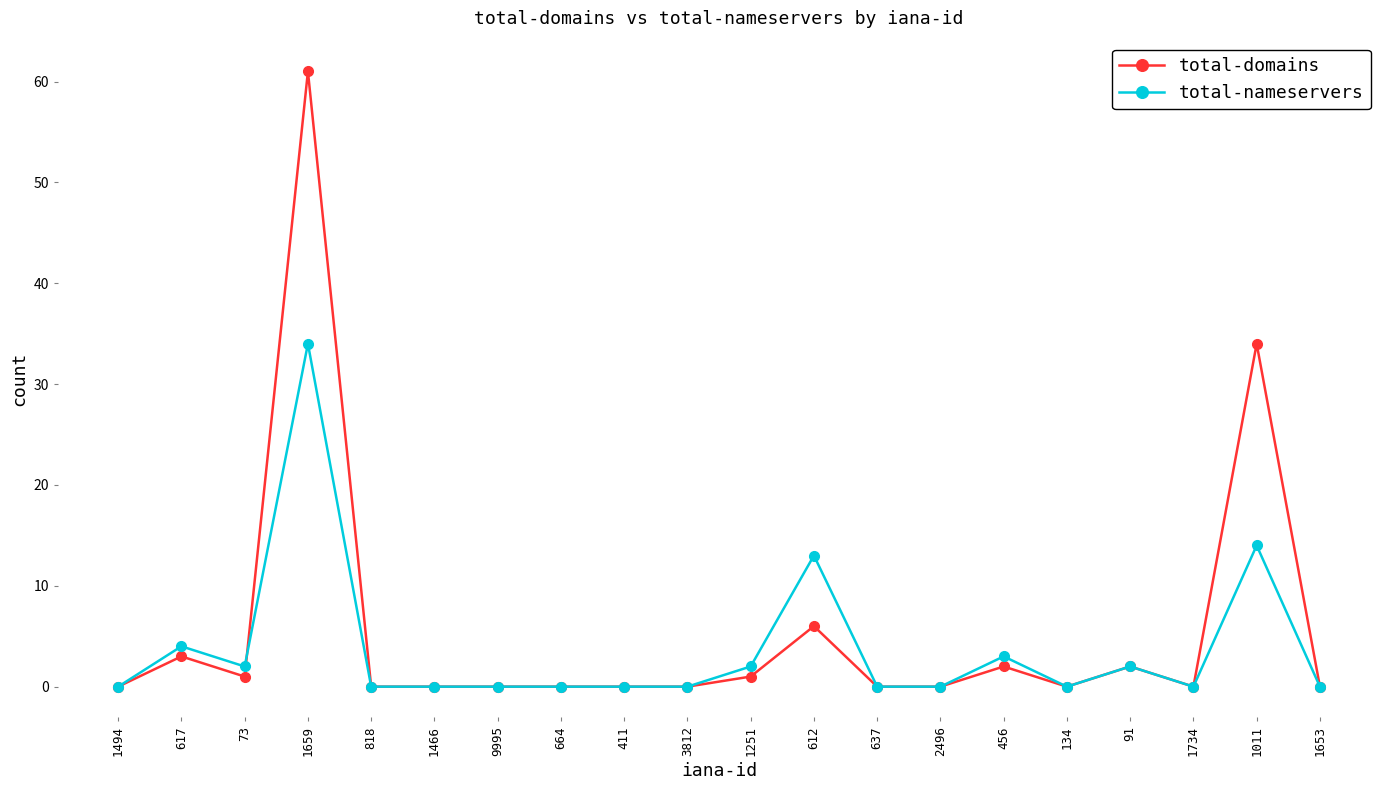

What are all the series names shown in the legend?

total-domains, total-nameservers